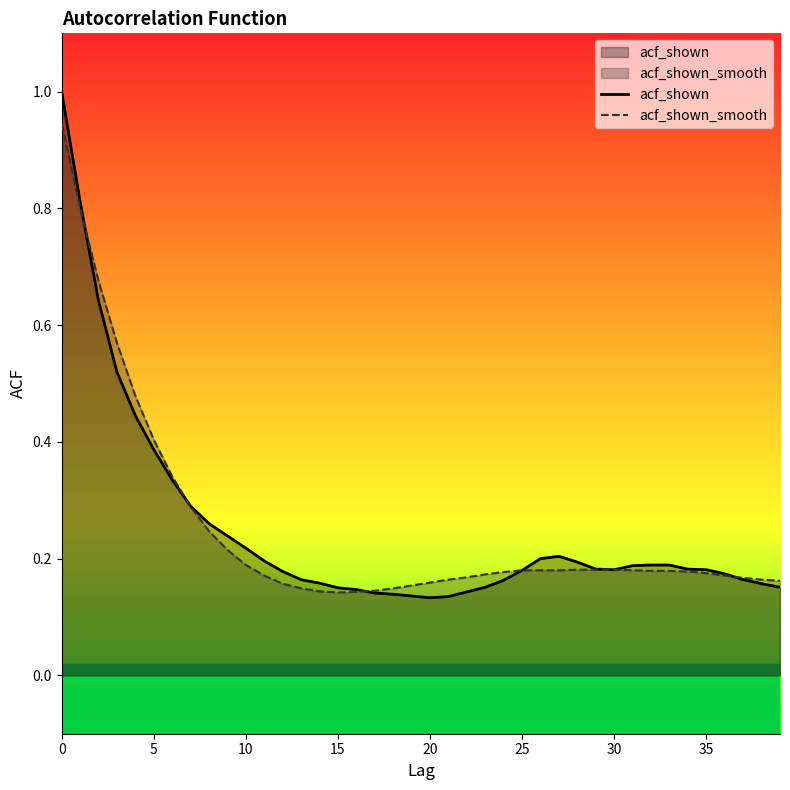

Where is the first local maximum for acf_shown?

27